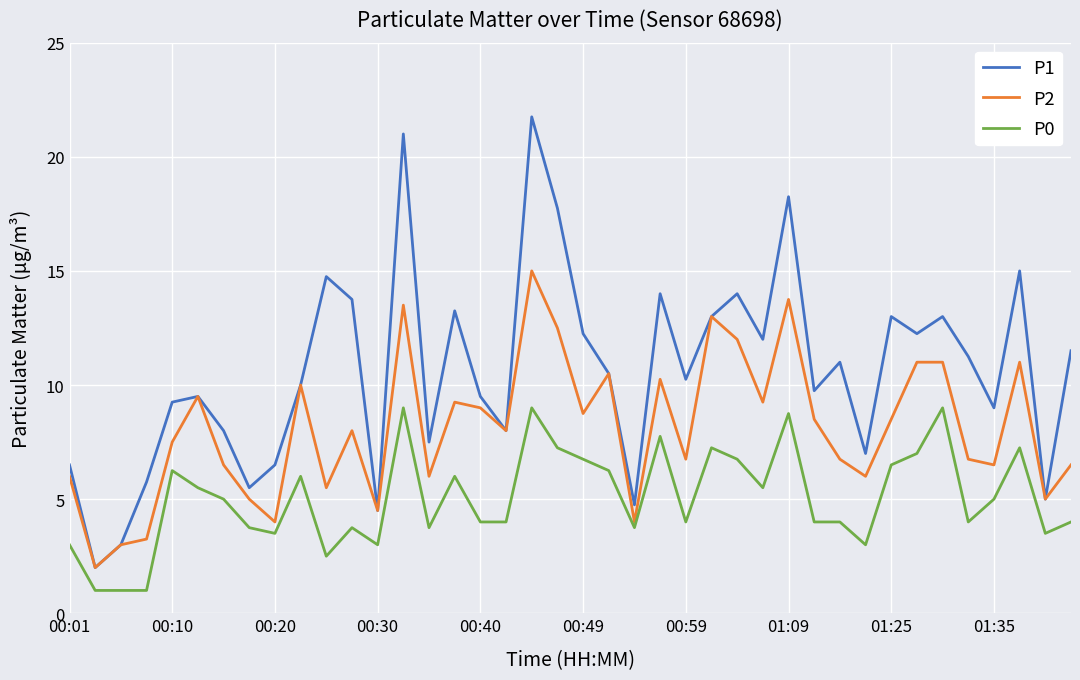

Rank the series by their maximum value, from highest to lowest.

P1, P2, P0